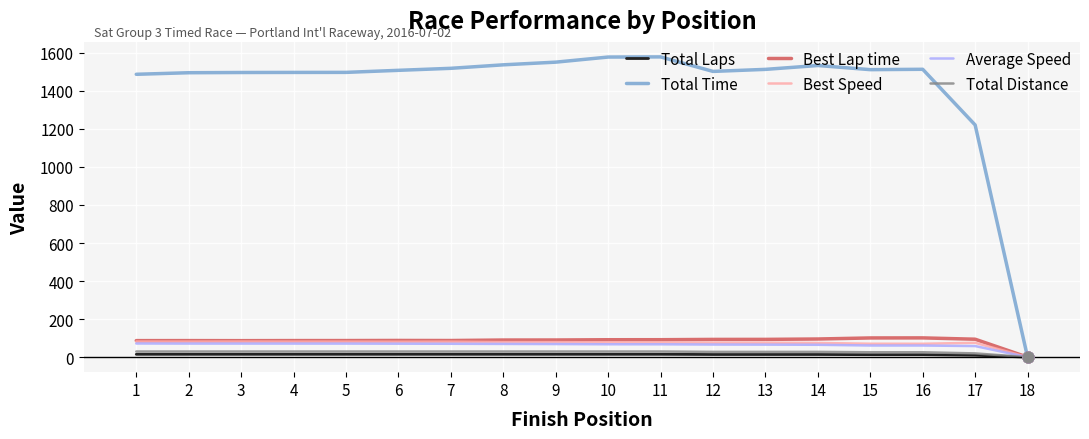

At how many categories does at least one series exceed 227?

17